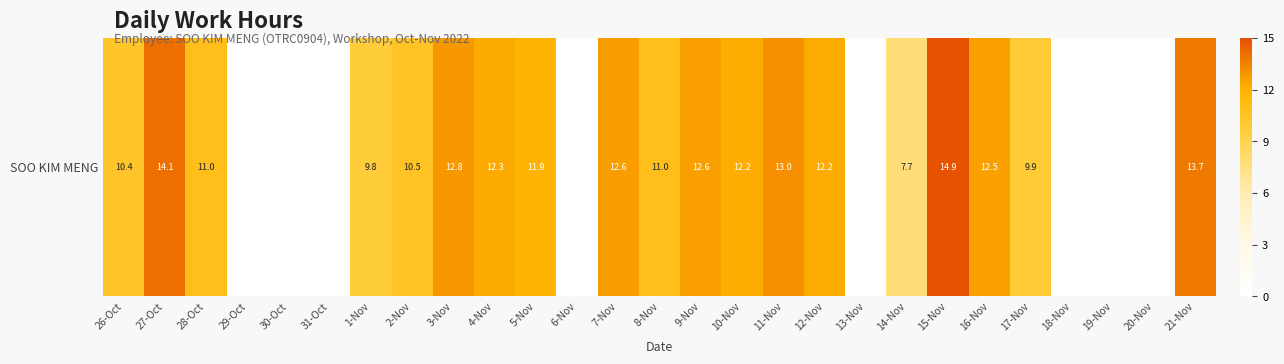

List the labels in order of value, largest first.

15-Nov, 27-Oct, 21-Nov, 11-Nov, 3-Nov, 7-Nov, 9-Nov, 16-Nov, 4-Nov, 12-Nov, 10-Nov, 5-Nov, 28-Oct, 8-Nov, 2-Nov, 26-Oct, 17-Nov, 1-Nov, 14-Nov, 29-Oct, 30-Oct, 31-Oct, 6-Nov, 13-Nov, 18-Nov, 19-Nov, 20-Nov